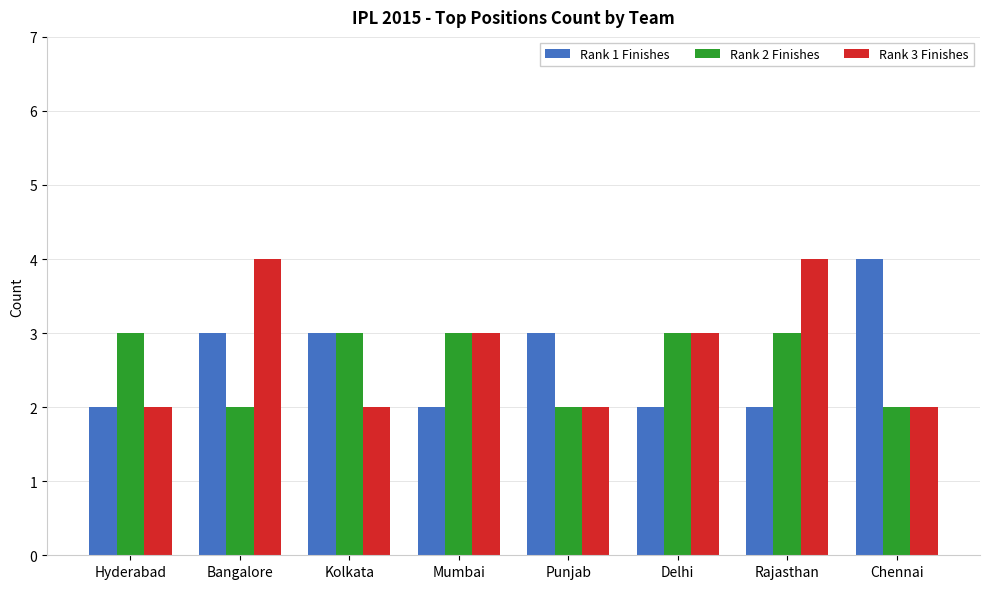

How many bars are there in total?

24